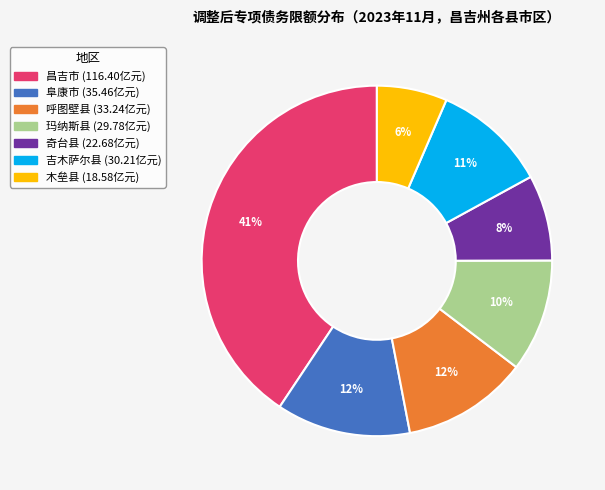

Count the number of slices in the pie.

7